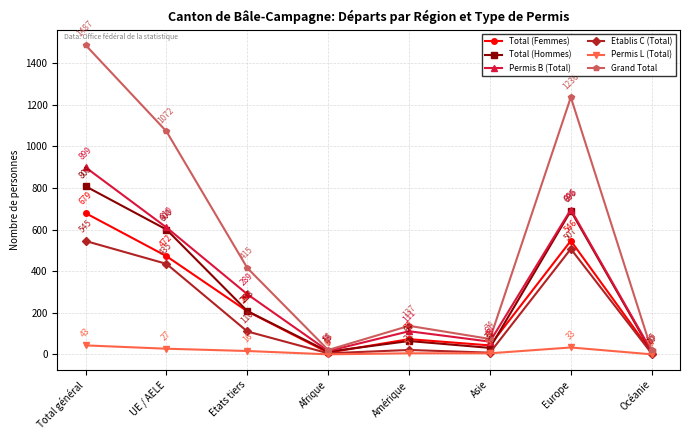

How many lines are shown in the chart?

6